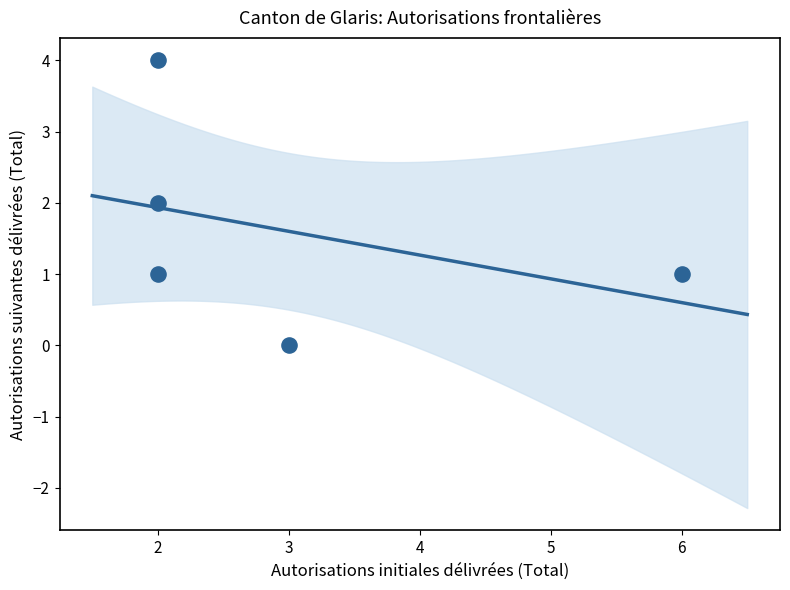

What is the average X value?

3